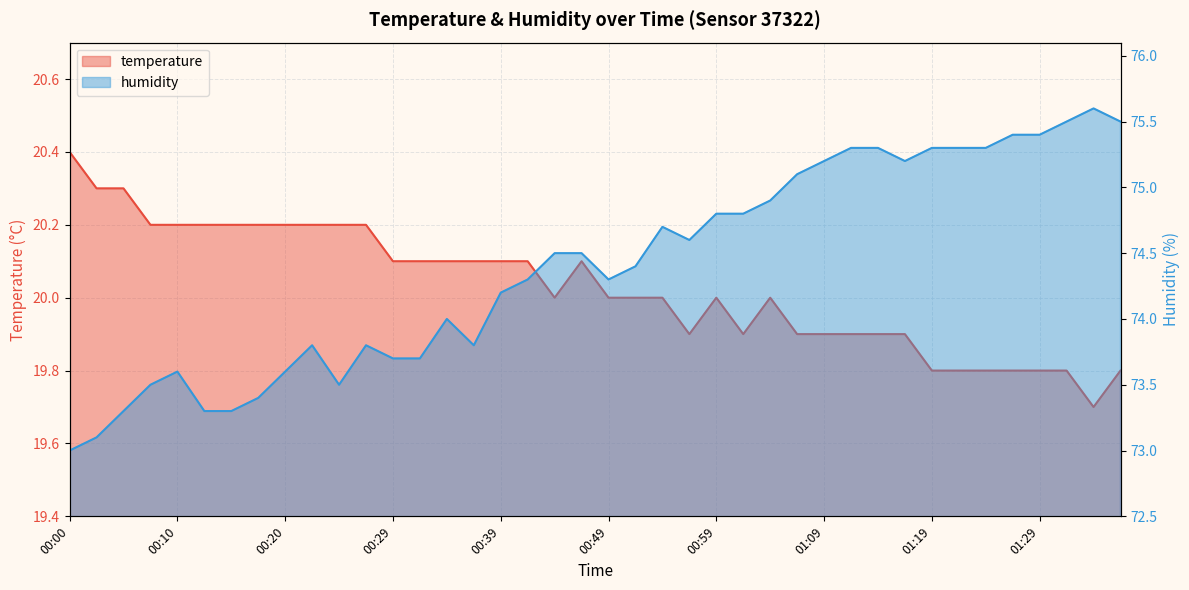

What value does the humidity series have at 00:39?

74.2